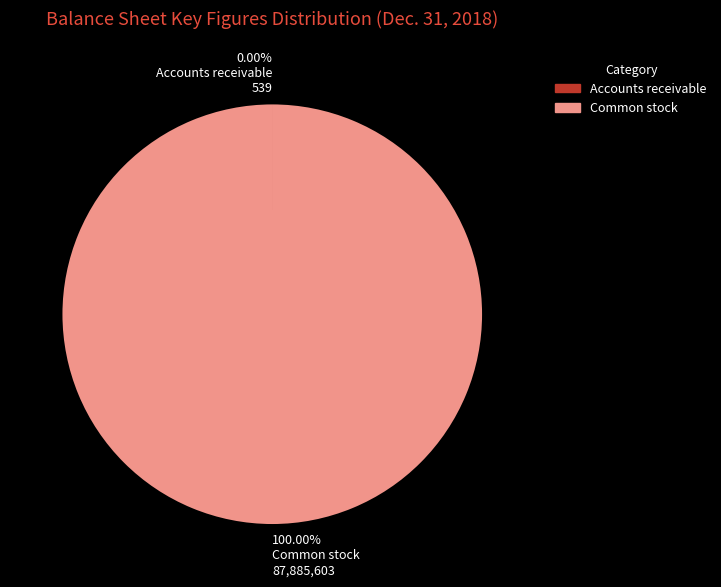

Which slice is the largest?

100.00% Common stock 87,885,603